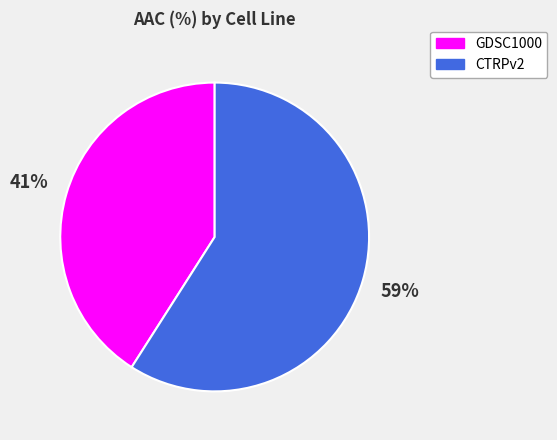

To the nearest percent, what is the average slice percentage?

50%